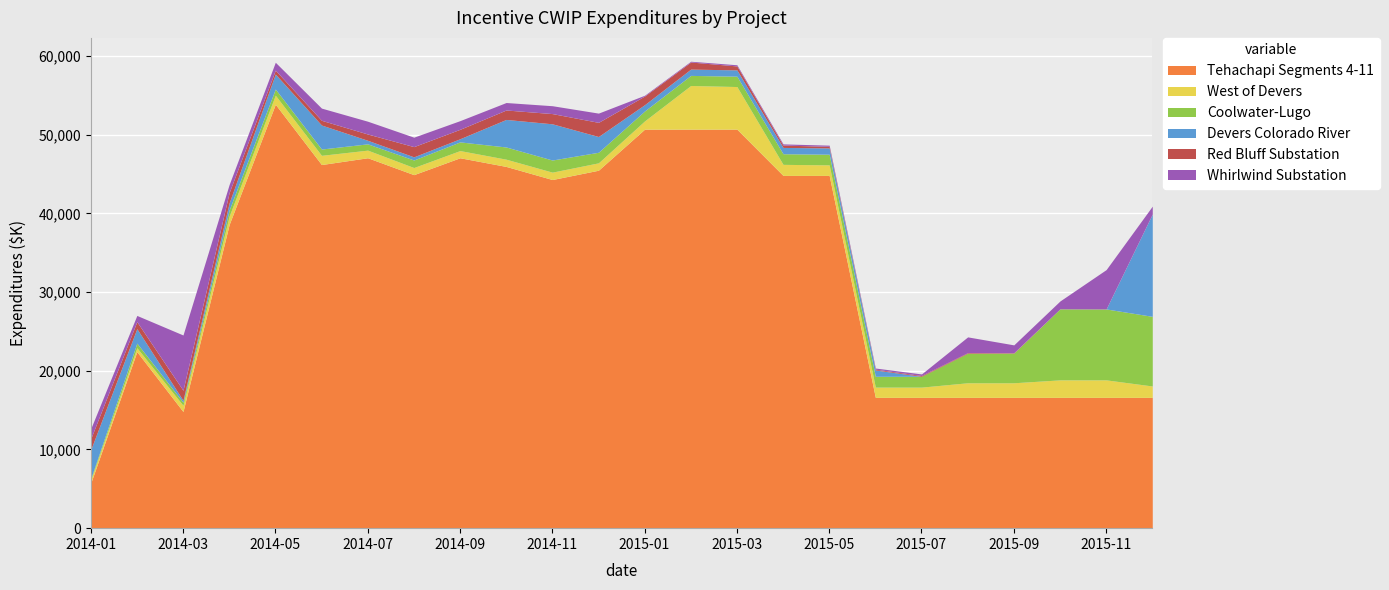

Which series changed the most between 2014-06 and 2014-07?

Devers Colorado River